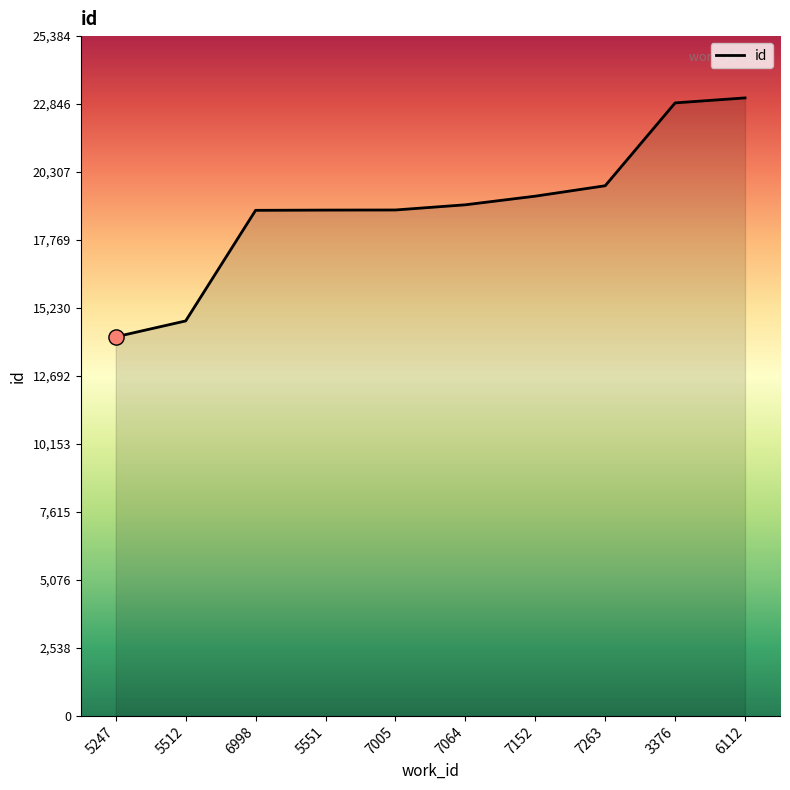

What is the ratio of the value at 5247 to the value at 6998?

0.7